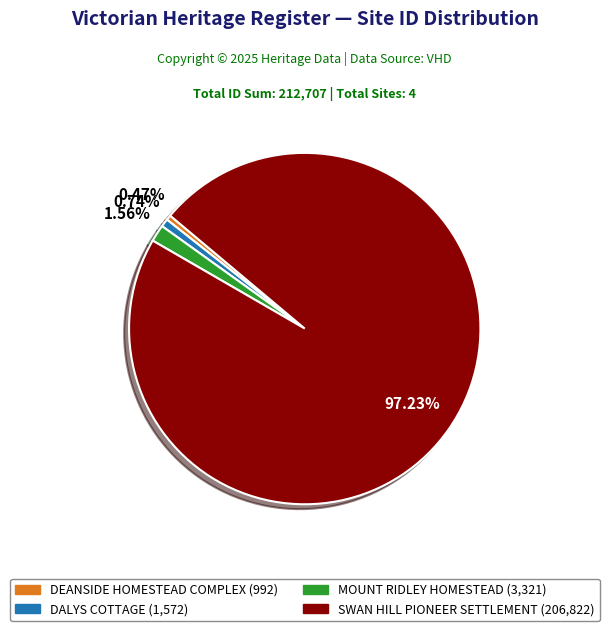

To the nearest percent, what percentage of the pie is DALYS COTTAGE?

1%